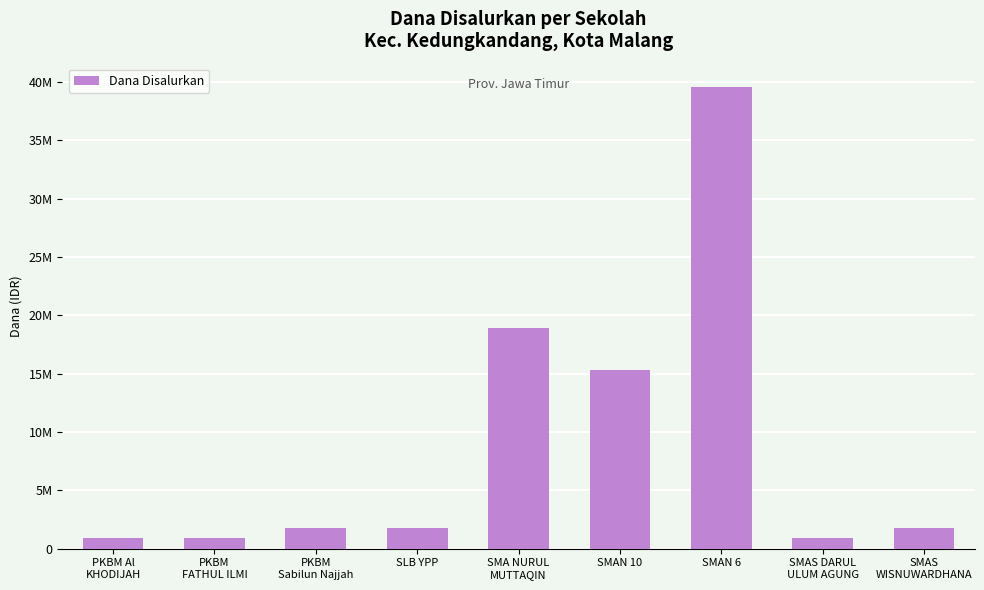

What is the average value?

9100000